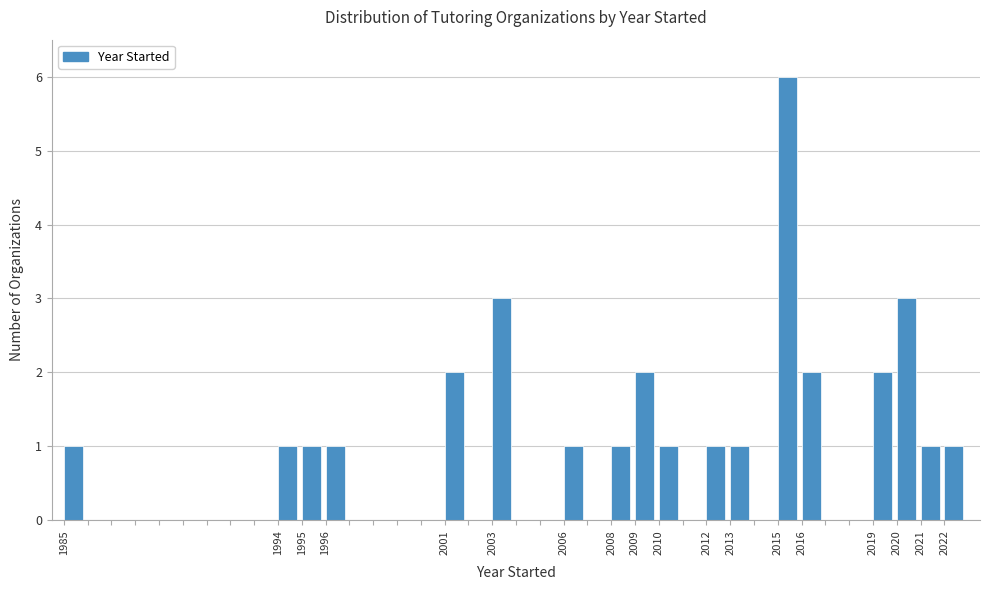

Which range on the x-axis has the tallest bar?

2015 to 2016